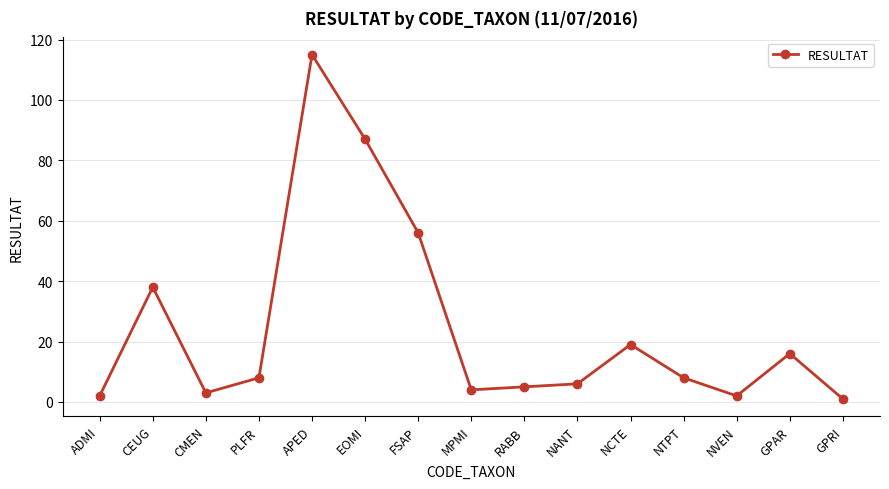

Which category has the highest value across all series?

APED